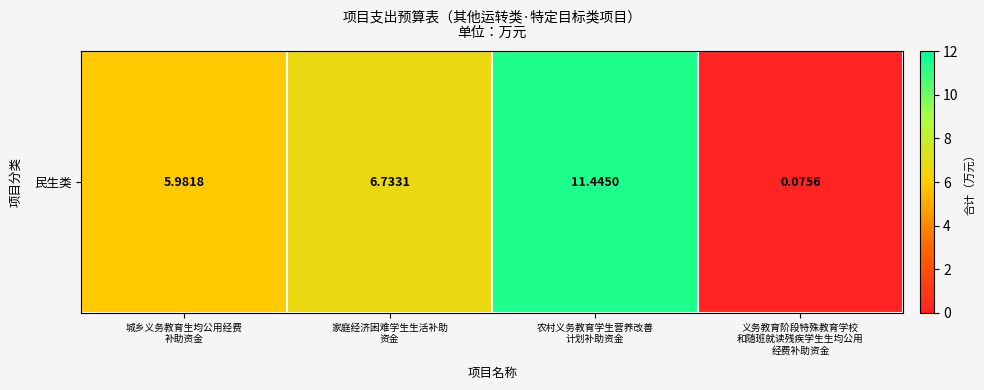

At which label is the value closest to 5?

城乡义务教育生均公用经费
补助资金